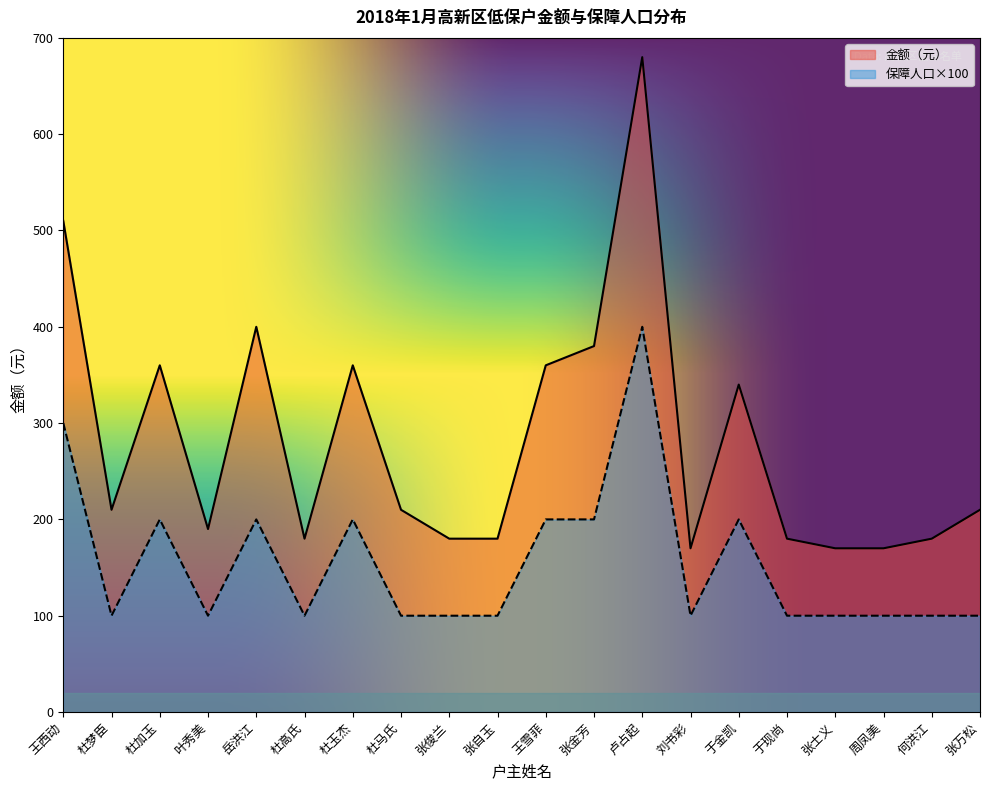

At 杜玉杰, list the series in order from smallest to largest.

保障人口×100, 金额（元）